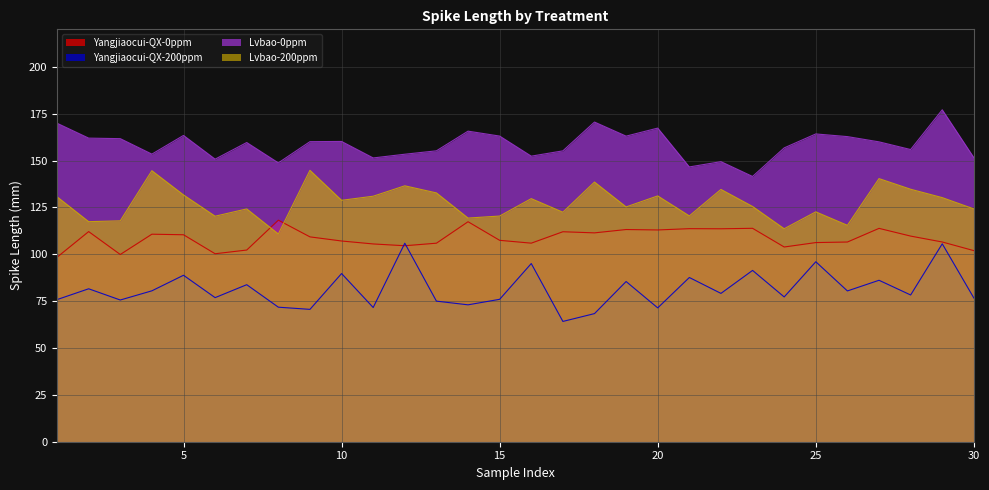

What value does the Lvbao-0ppm series have at 10?

160.2